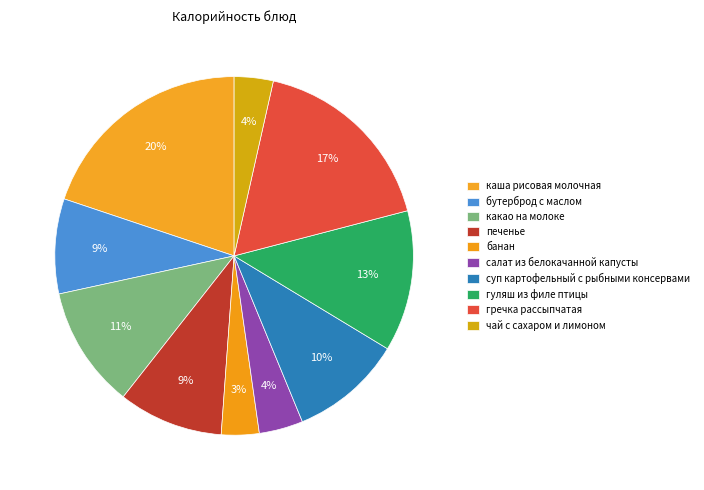

To the nearest percent, what is the combined percentage of гуляш из филе птицы and салат из белокачанной капусты?

17%